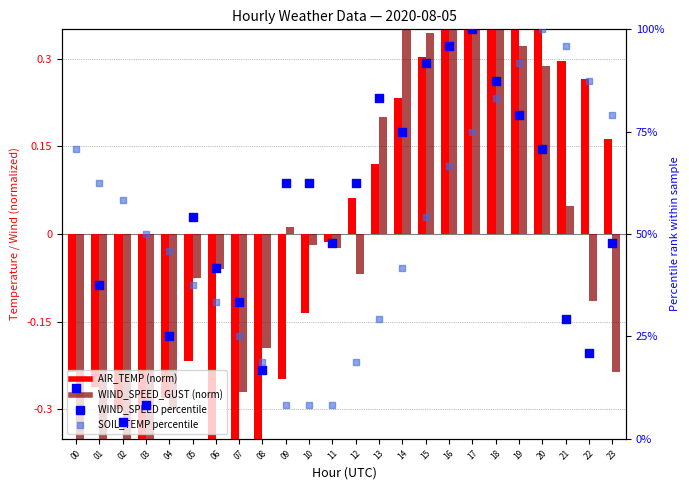

What are all the series names shown in the legend?

AIR_TEMP (norm), WIND_SPEED_GUST (norm), WIND_SPEED percentile, SOIL_TEMP percentile